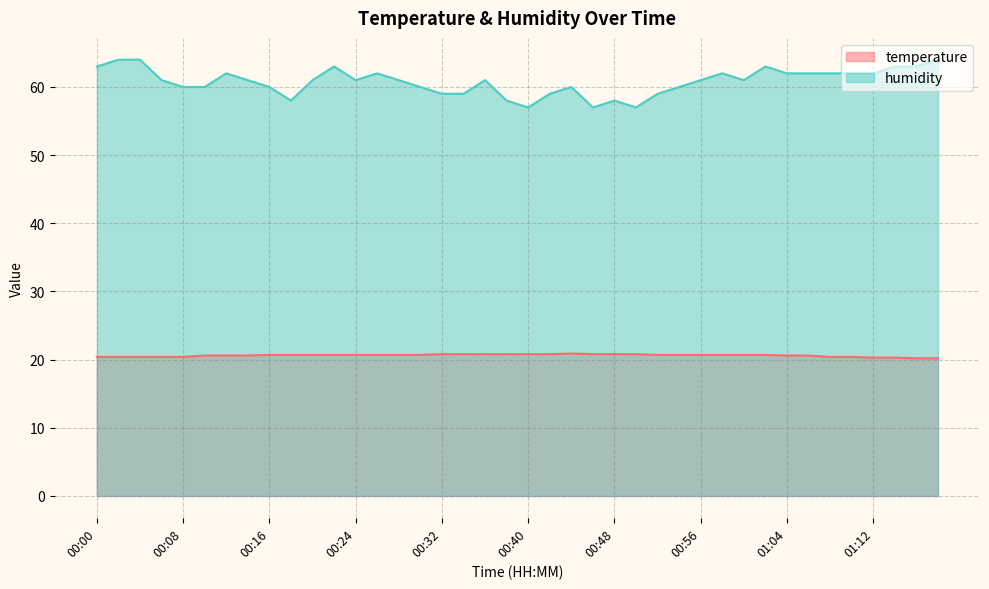

At which category is the sum across all series the highest?

00:02